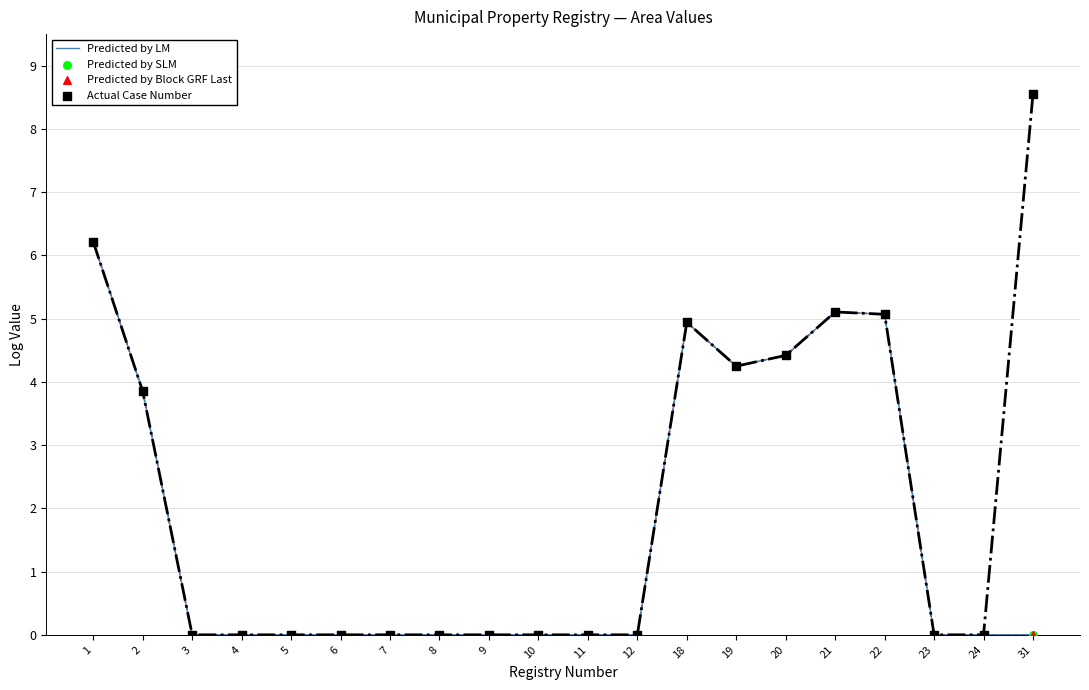

At how many categories does at least one series exceed 1?

8